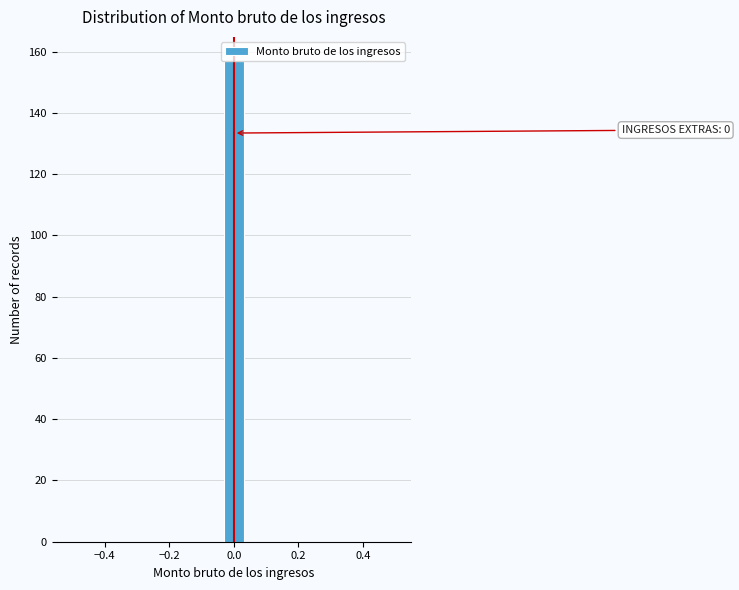

Read against the x-axis, roughly where is the centre of the tallest bar?

0.00